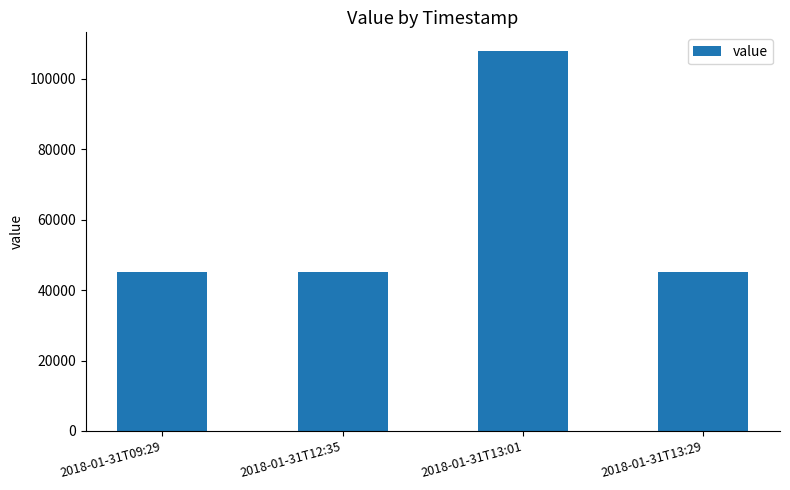

What is the ratio of the value at 2018-01-31T12:35 to the value at 2018-01-31T13:29?

1.0